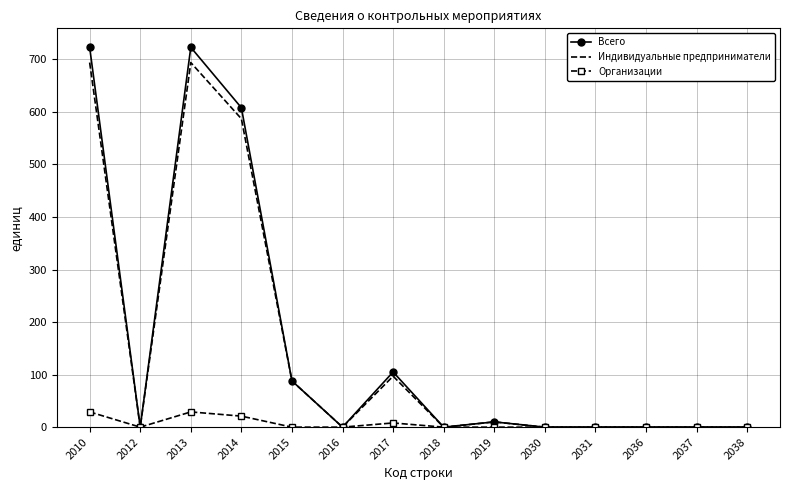

Which series has the widest spread of values?

Всего